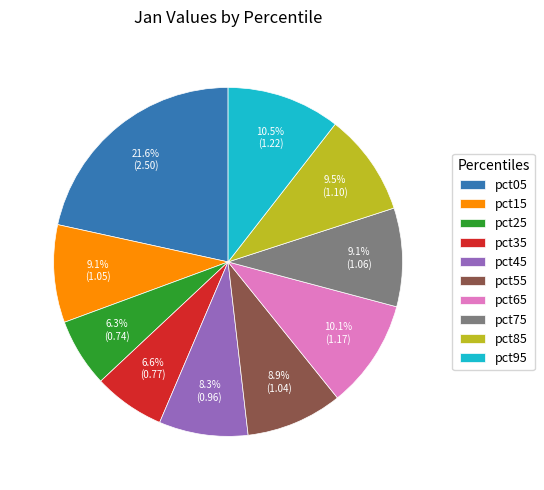

To the nearest percent, what is the difference between the largest and smallest slice percentages?

15%